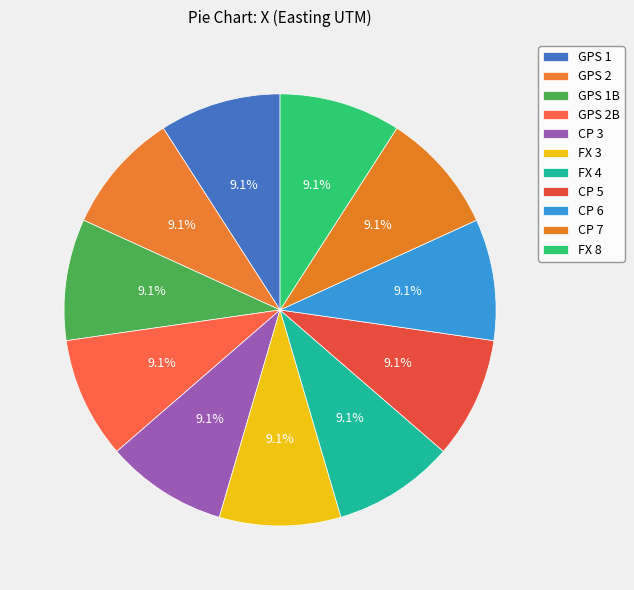

How many segments does this pie chart have?

11